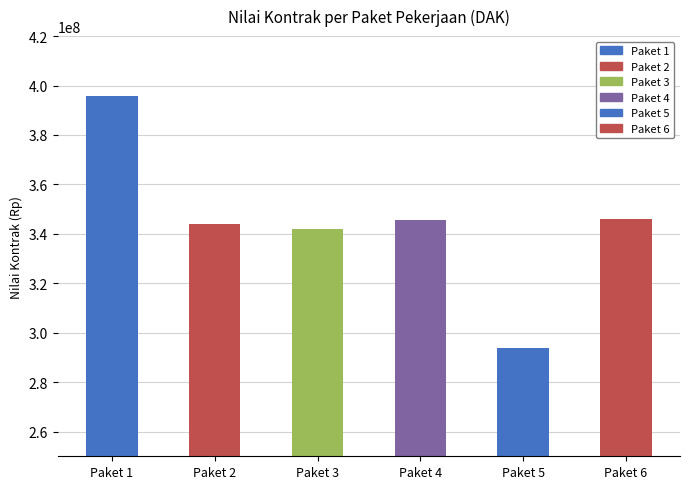

Which label corresponds to the smallest value in the chart?

Paket 5